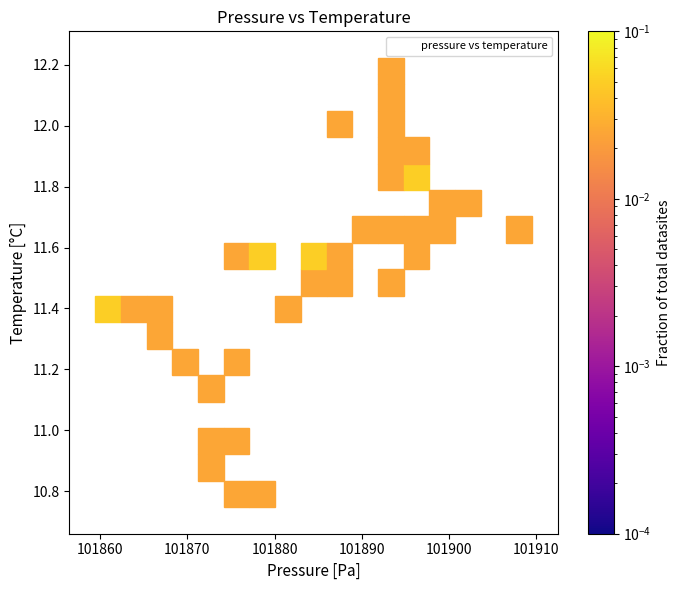

What is the range of X values (max minus min)?

46.0